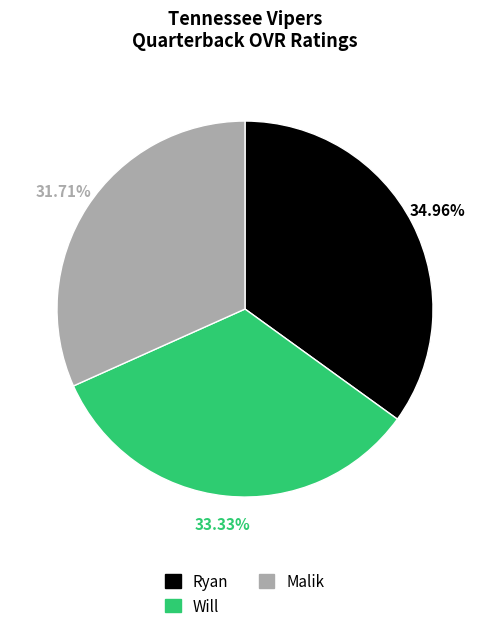

Approximately how many times larger is the value at Malik compared to Ryan?

0.9